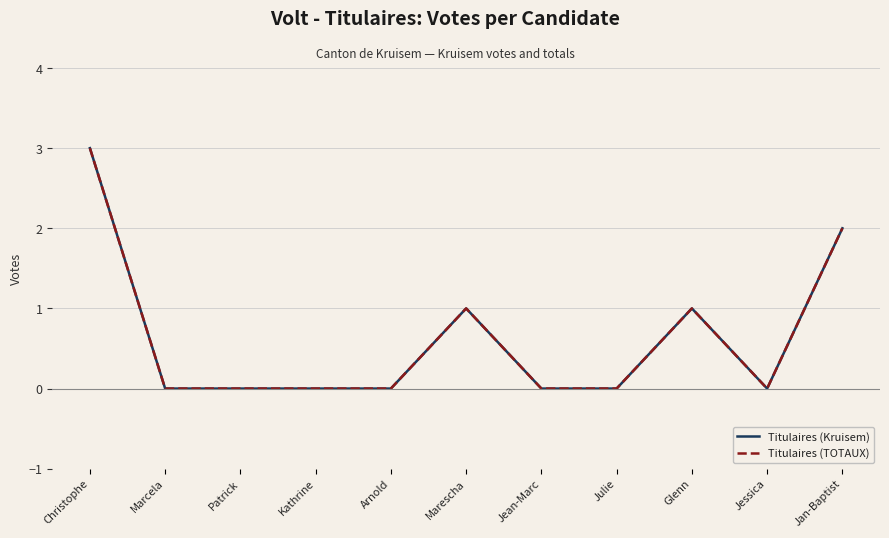

Which has a higher value, Marcela or Marescha?

Marescha